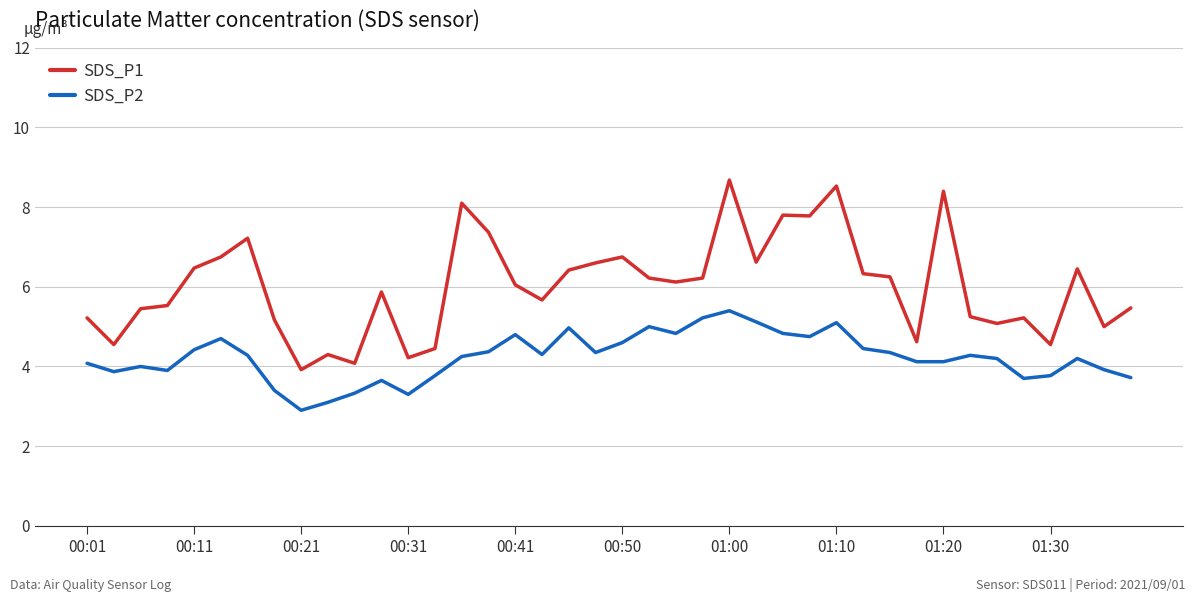

What is the maximum value shown in the chart?

8.7